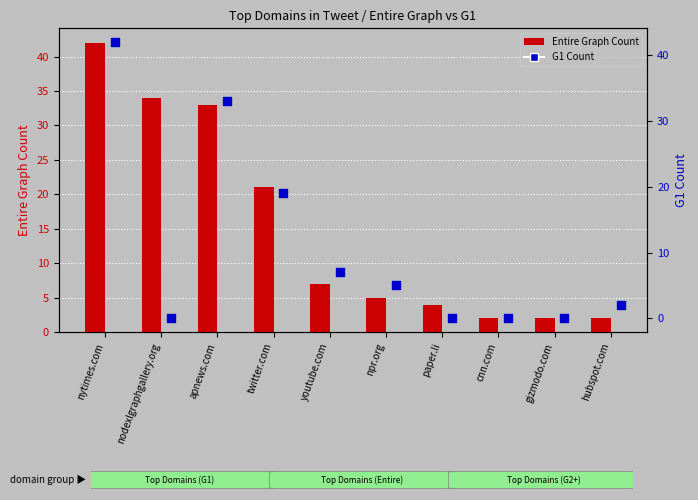

What are all the series names shown in the legend?

Entire Graph Count, G1 Count